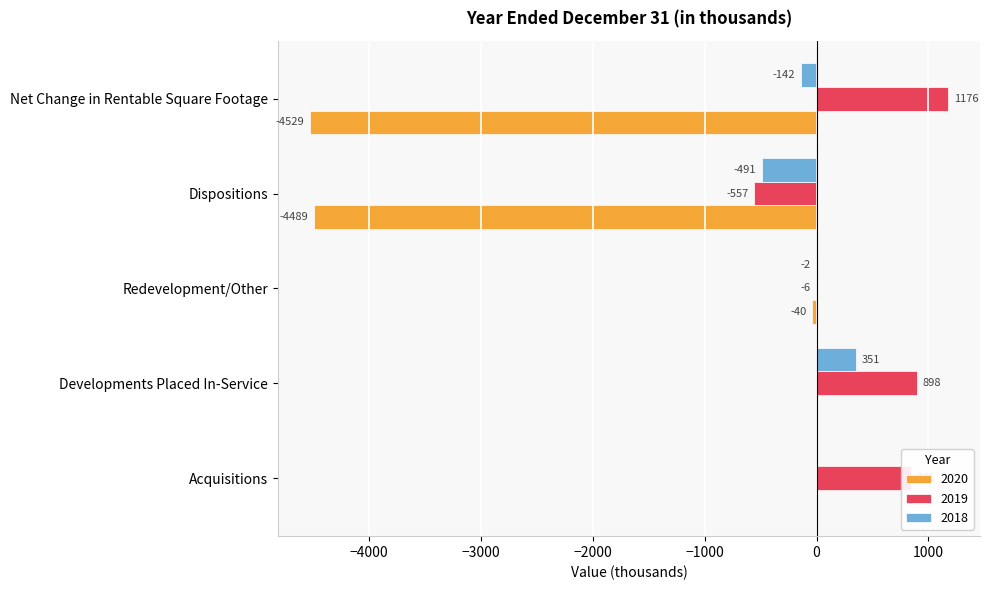

Is it true that 2020 equals -1301 at Dispositions?

False